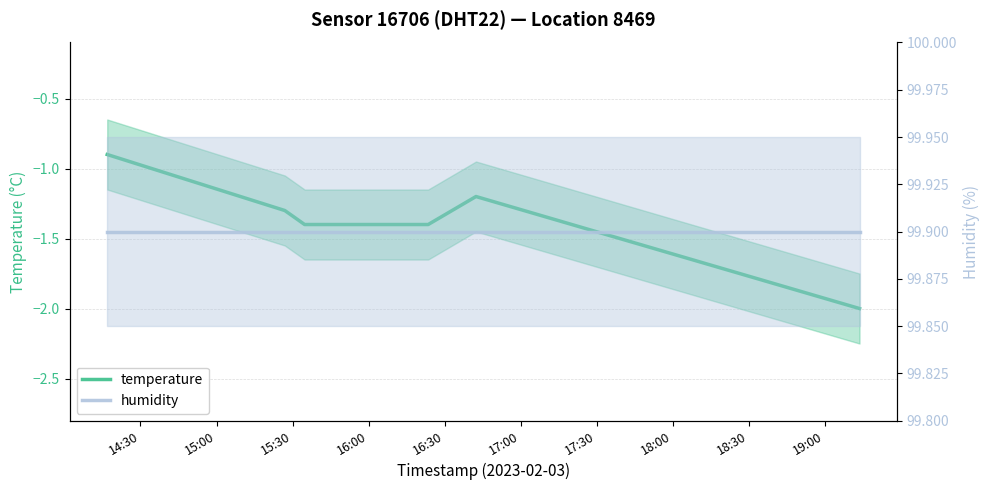

Rank the series by their average value, from lowest to highest.

temperature, humidity